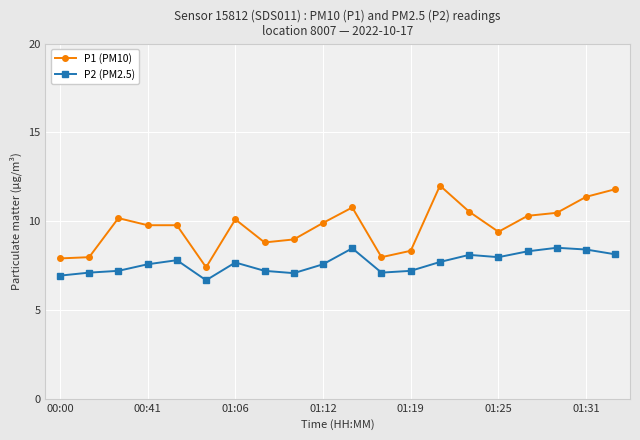

What is the maximum value for P2 (PM2.5)?

8.5